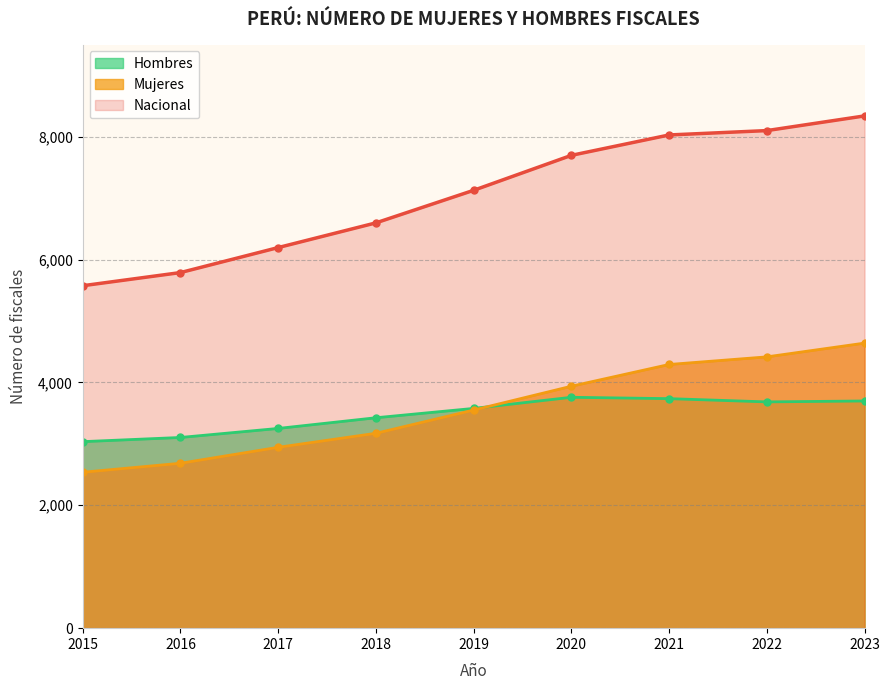

Which series has the largest total across all categories?

Nacional